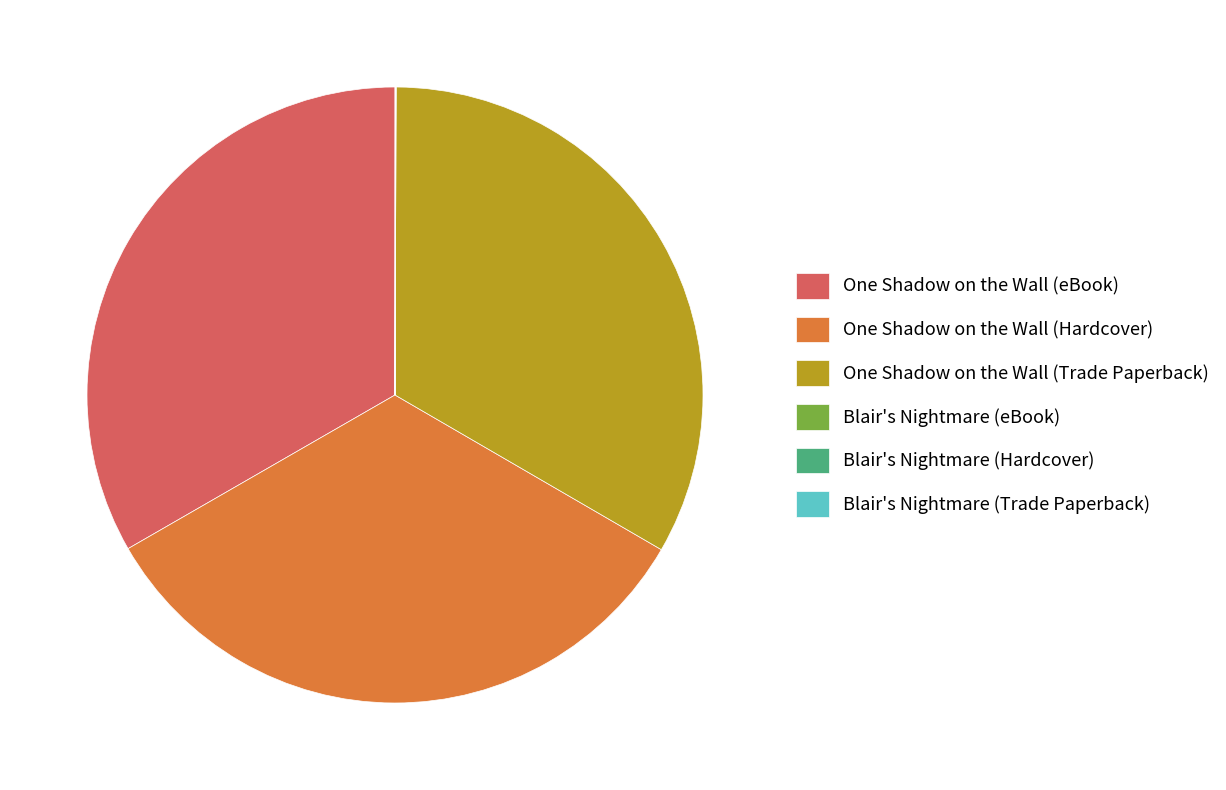

Is there any slice that represents more than half of the pie?

No